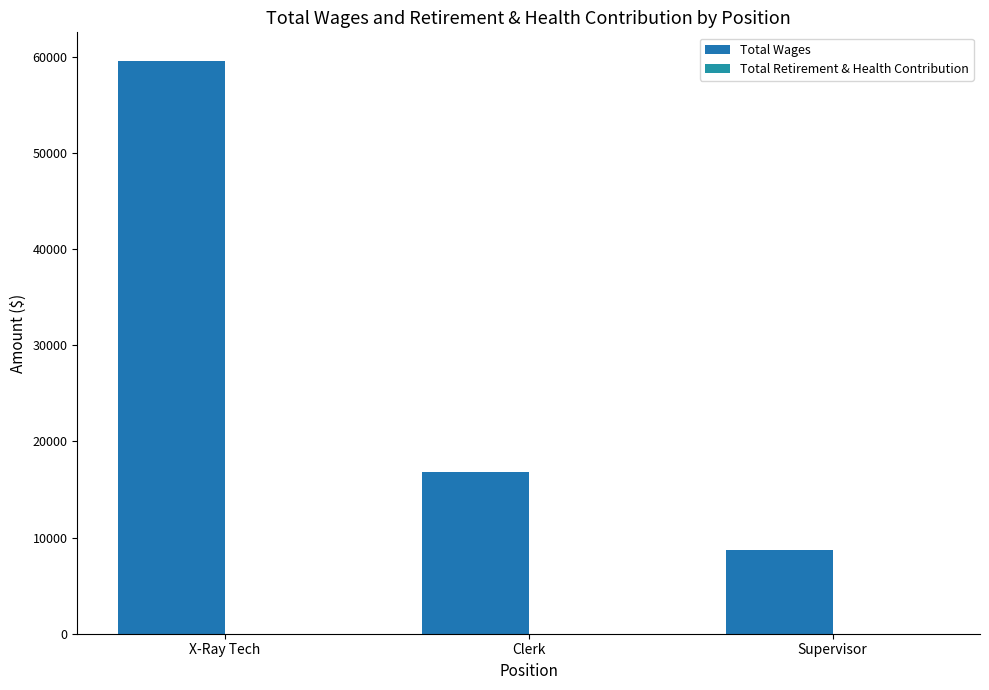

Count the number of data series in this chart.

1